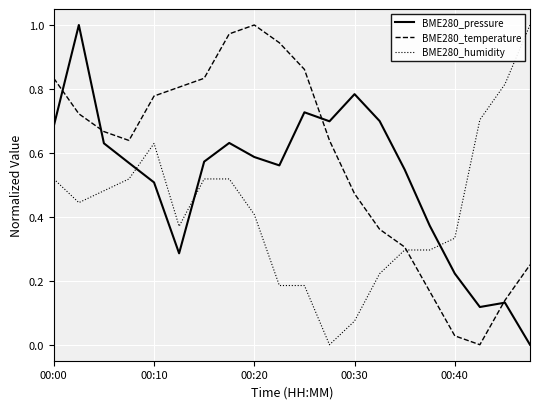

True or false: BME280_pressure and BME280_humidity intersect in this chart.

True